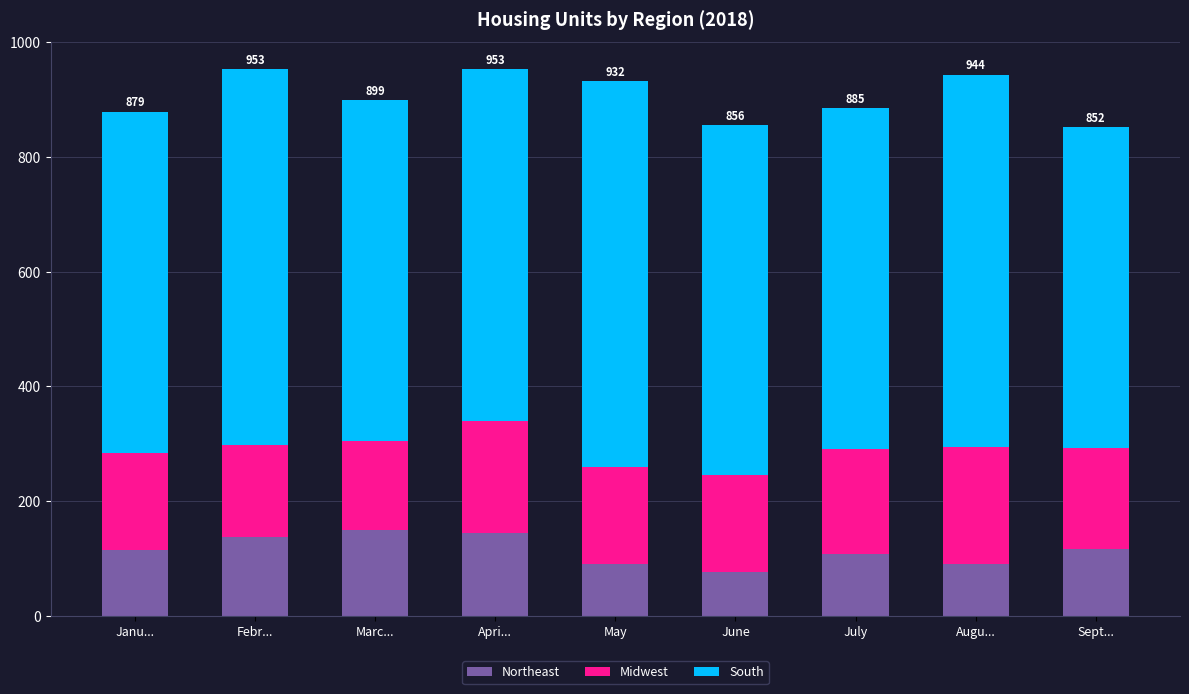

The value of Northeast at Augu... is 90. True or false?

True